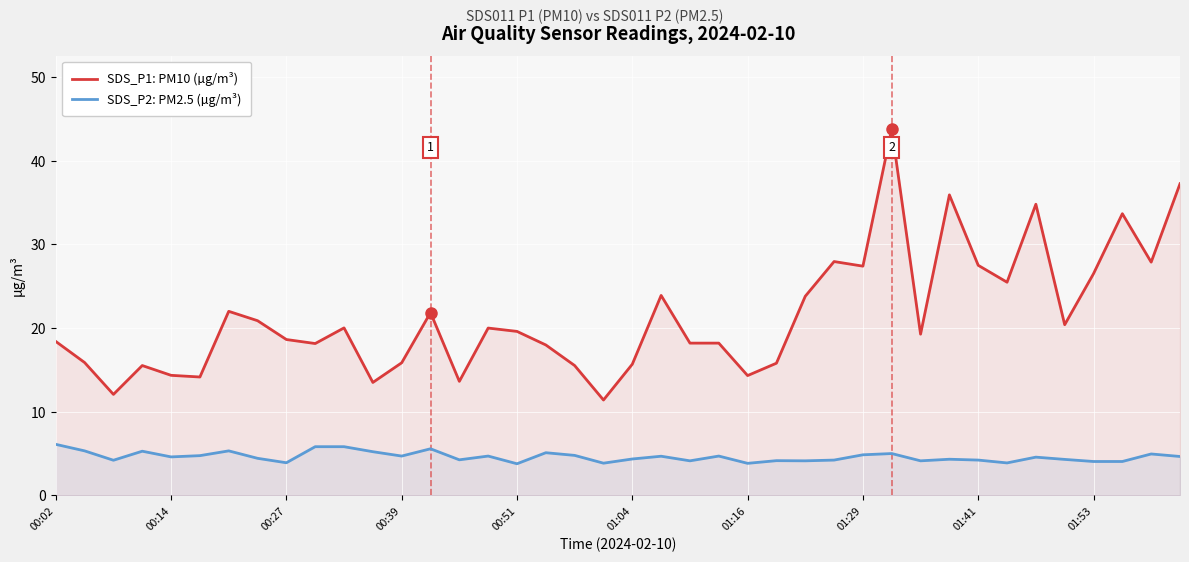

Which category has the highest value in the SDS_P1: PM10 (µg/m³) series?

29